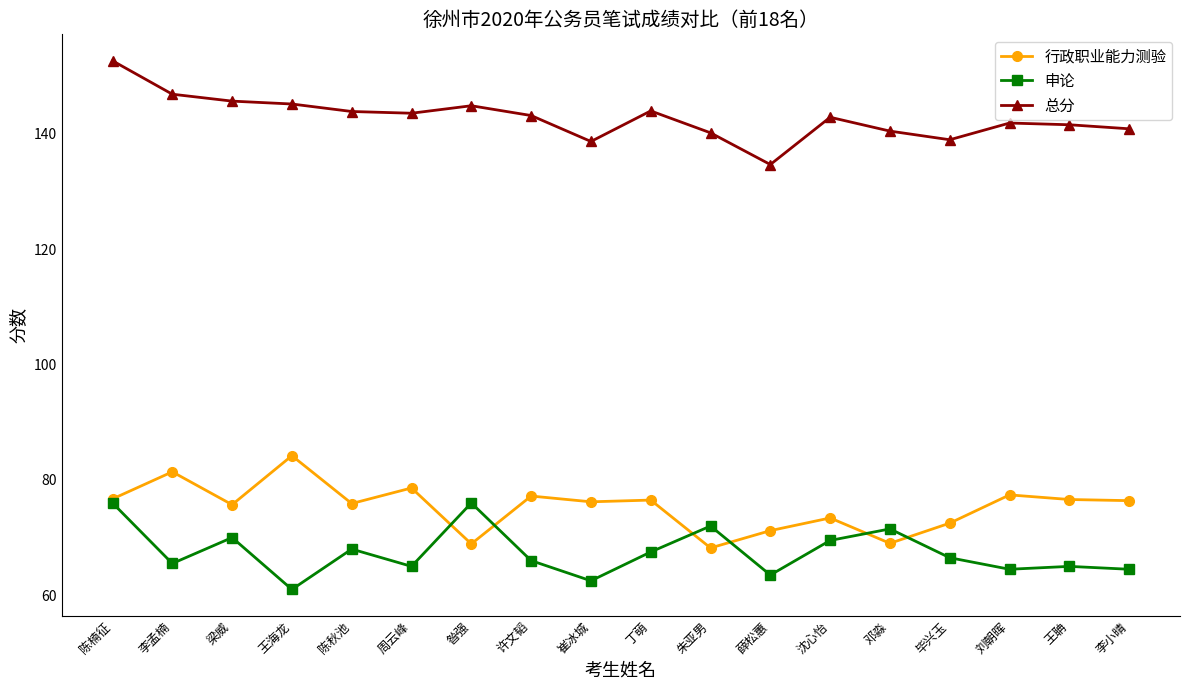

What is the spread (max minus min) of values at 许文韬?

77.2